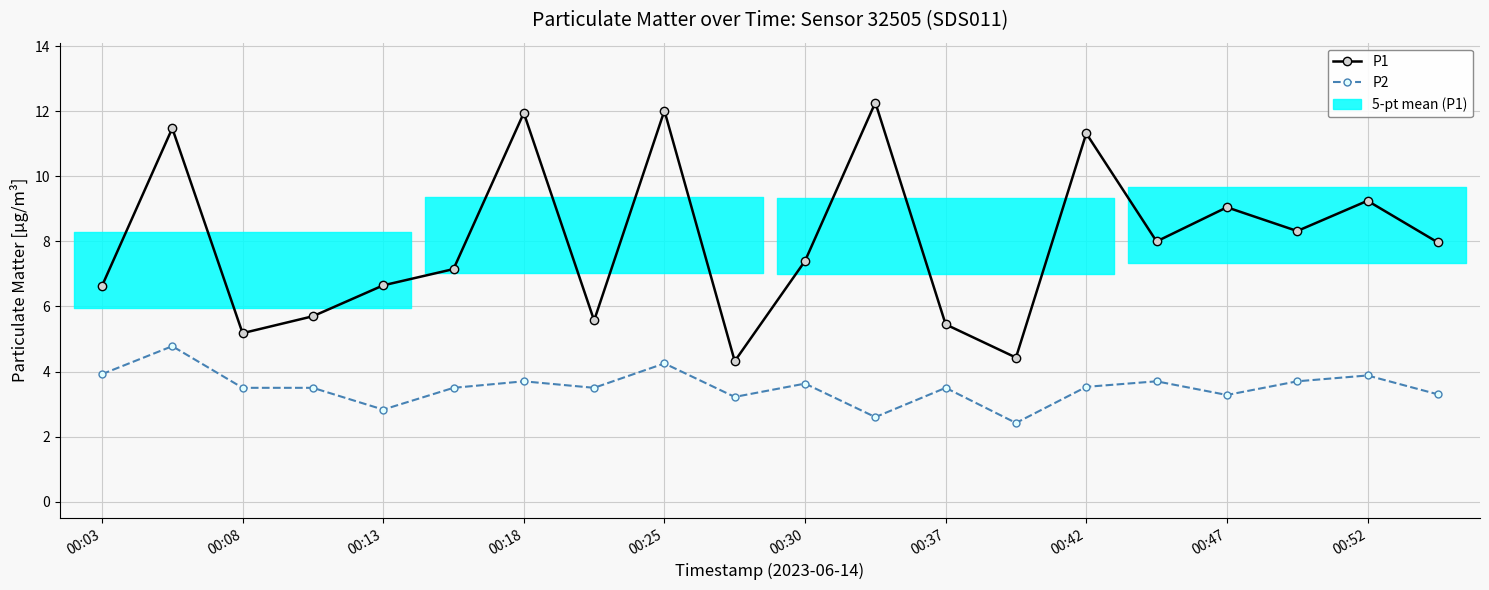

How many data points does each series have?

20